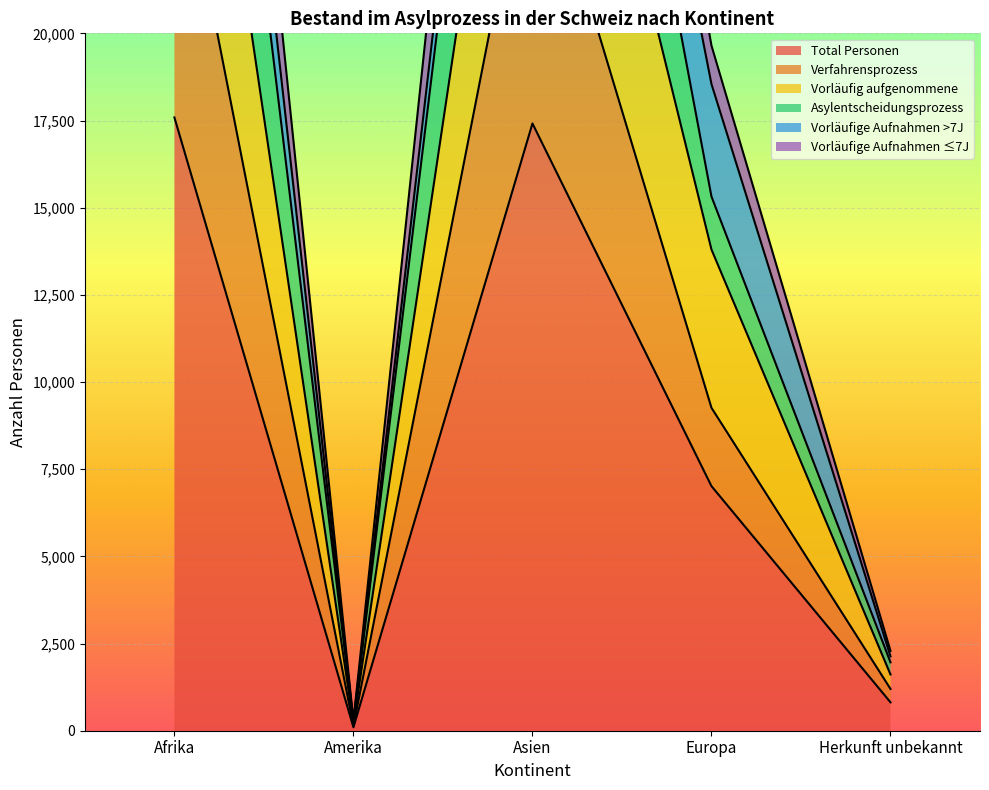

The value of Total Personen at Asien is 10541. True or false?

False